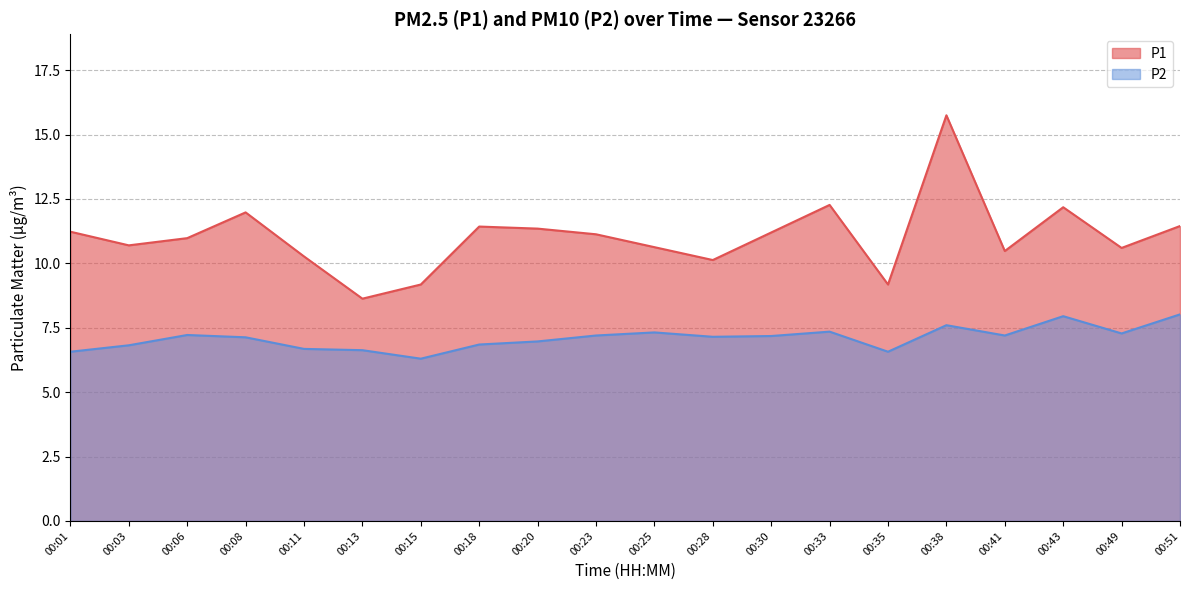

Which category has the highest value across all series?

00:38